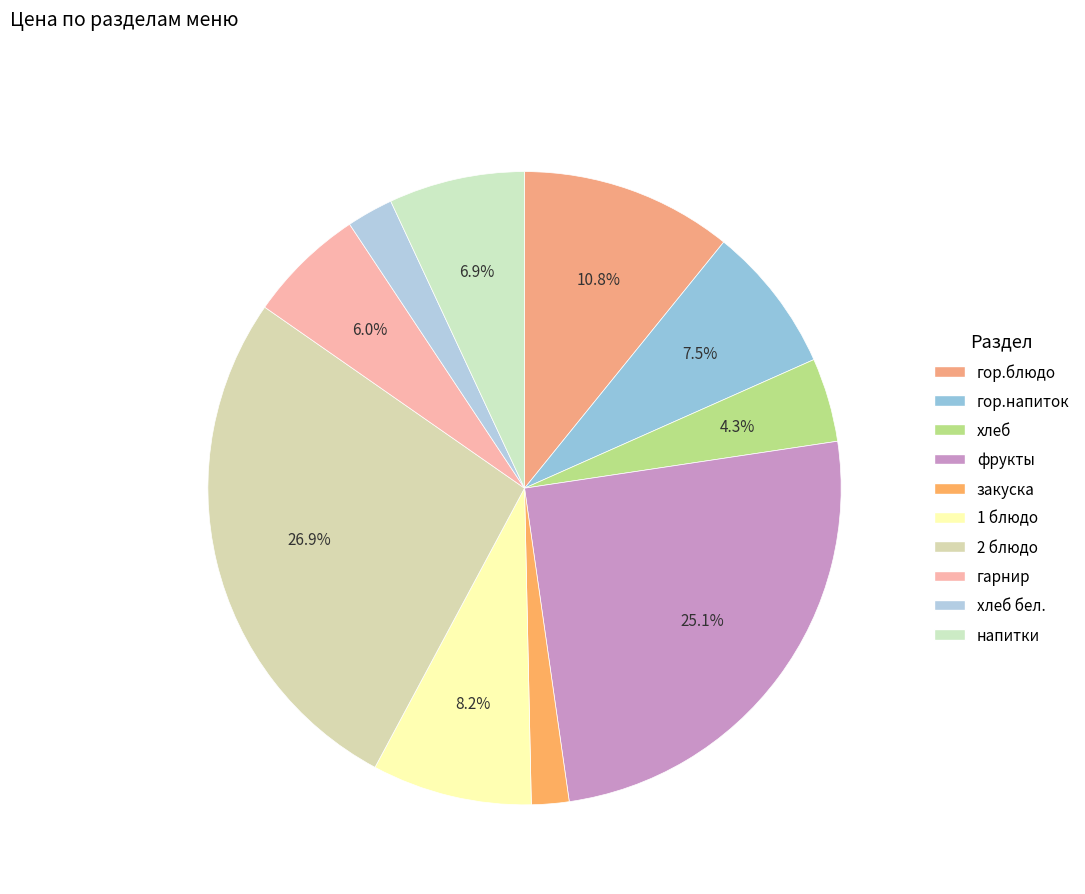

Count the number of slices in the pie.

10